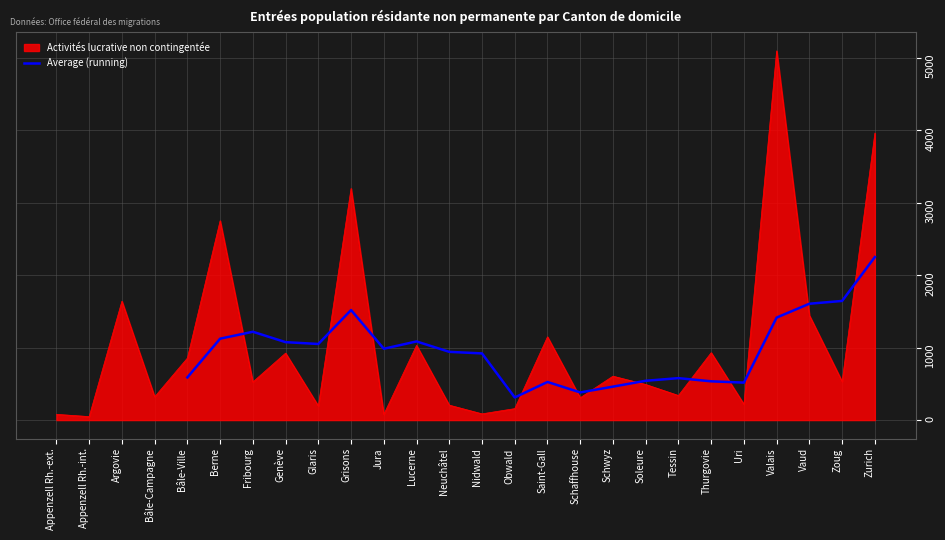

The Average (running) series shows 238.0 at Bâle-Ville. True or false?

False